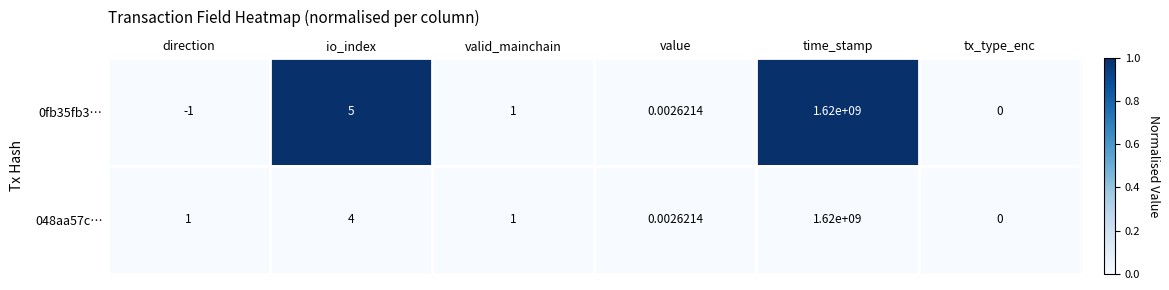

Is the value of 048aa57c… at io_index greater than the value of 0fb35fb3… at io_index?

No